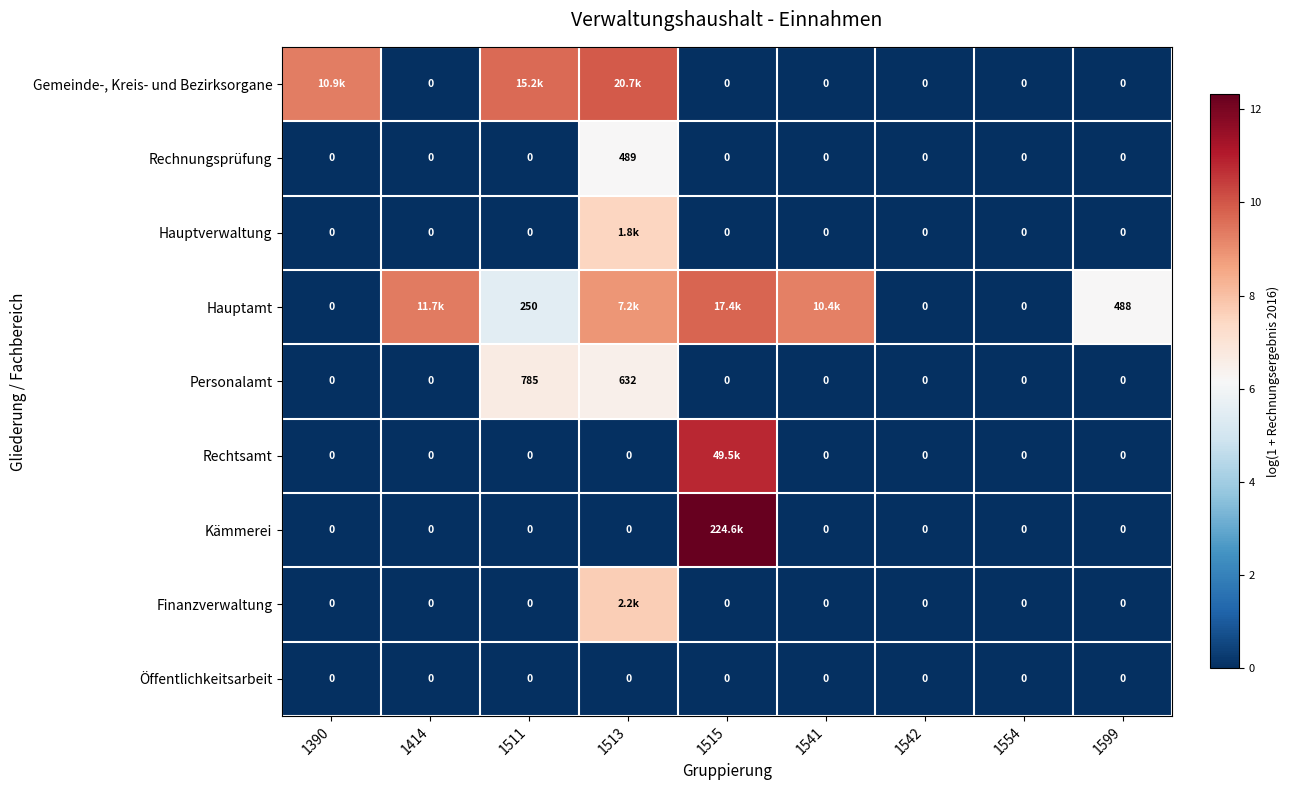

True or false: Gemeinde-, Kreis- und Bezirksorgane has a value of 9.6 at 1511.

True